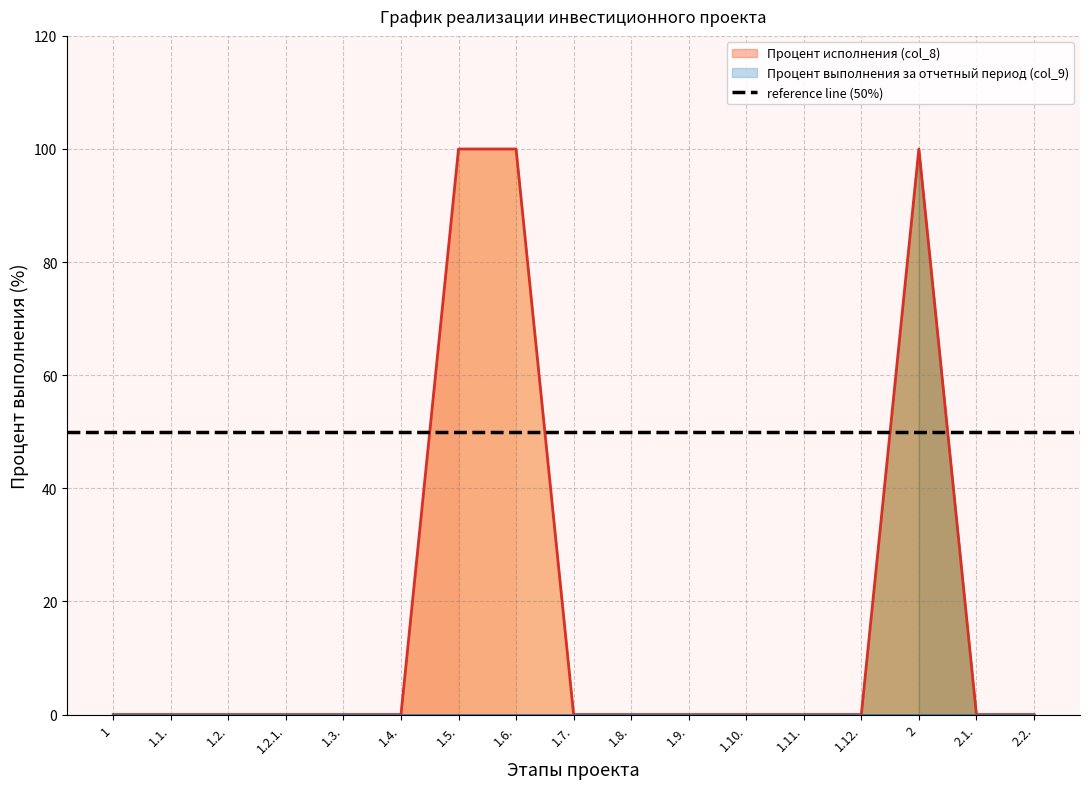

Is it true that the value at 1.5. is 63?

False